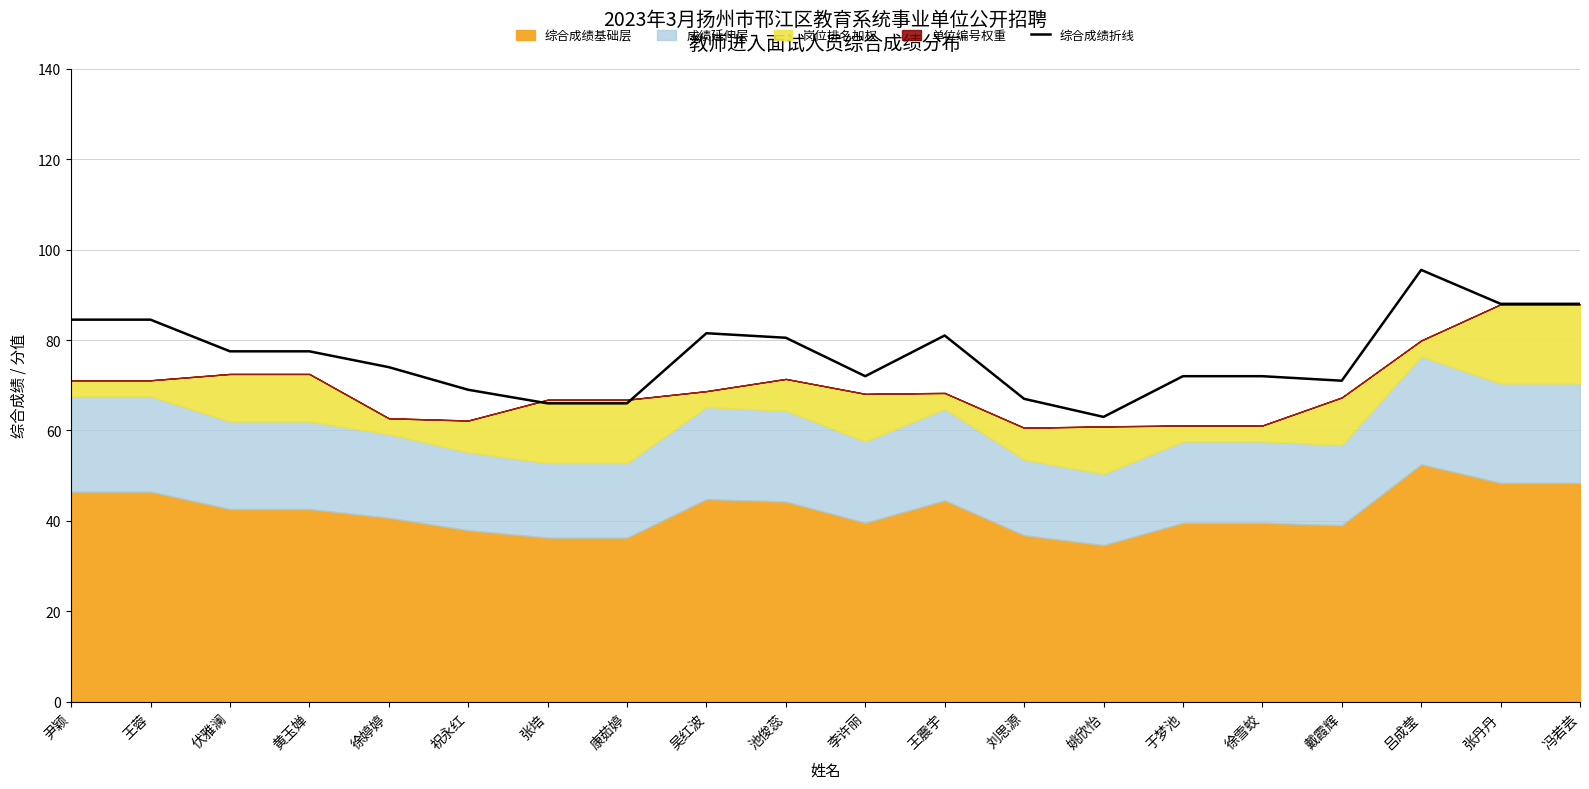

The chart shows a value of 84.5 at 尹颖. True or false?

True